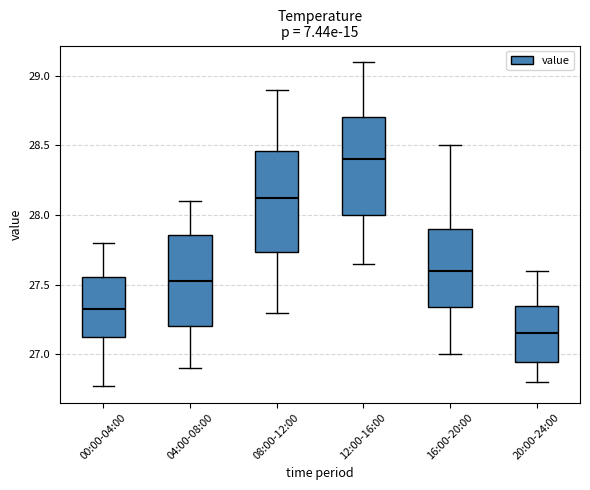

Where is the lower edge of the box for 04:00-08:00 on the y-axis? The values are not printed on the chart, so give them approximately, as read against the axis.

27.20